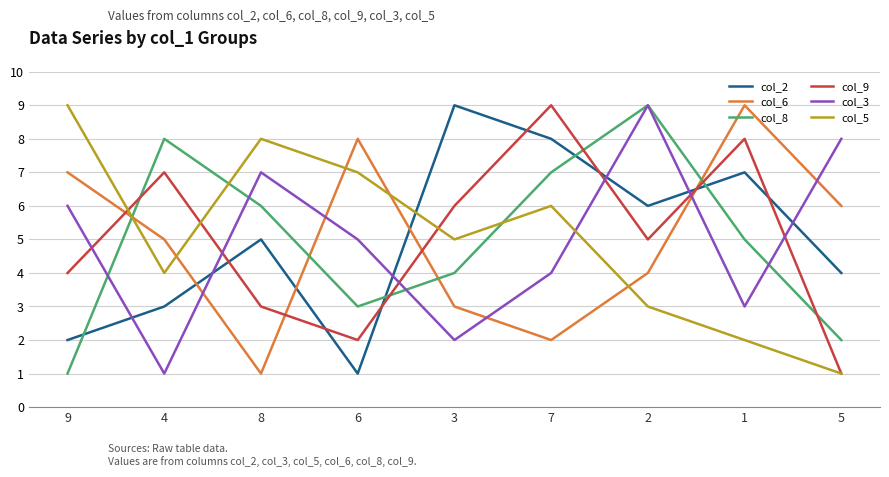

True or false: col_3 has a value of 1 at 3.

False